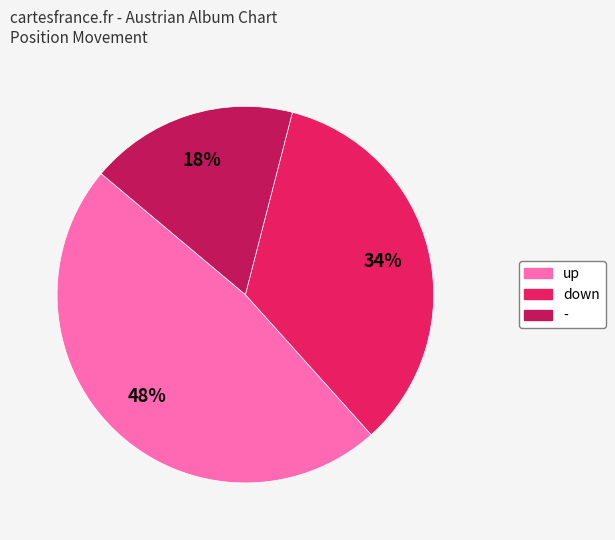

To the nearest percent, what is the average slice percentage?

33%